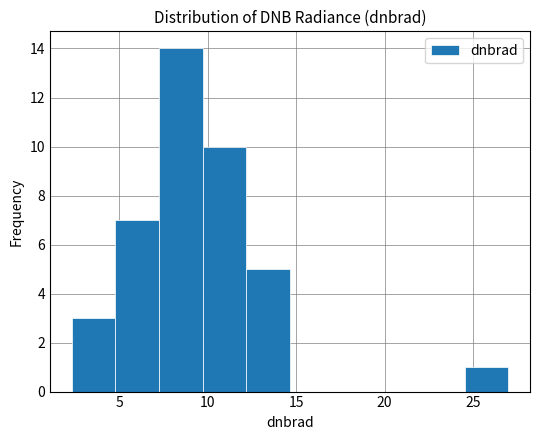

How tall is the bar that spans 5.0 to 7.5 on the x-axis? Neither the bar edges nor the heights are printed on the chart, so give them approximately, as read against the axes.

7